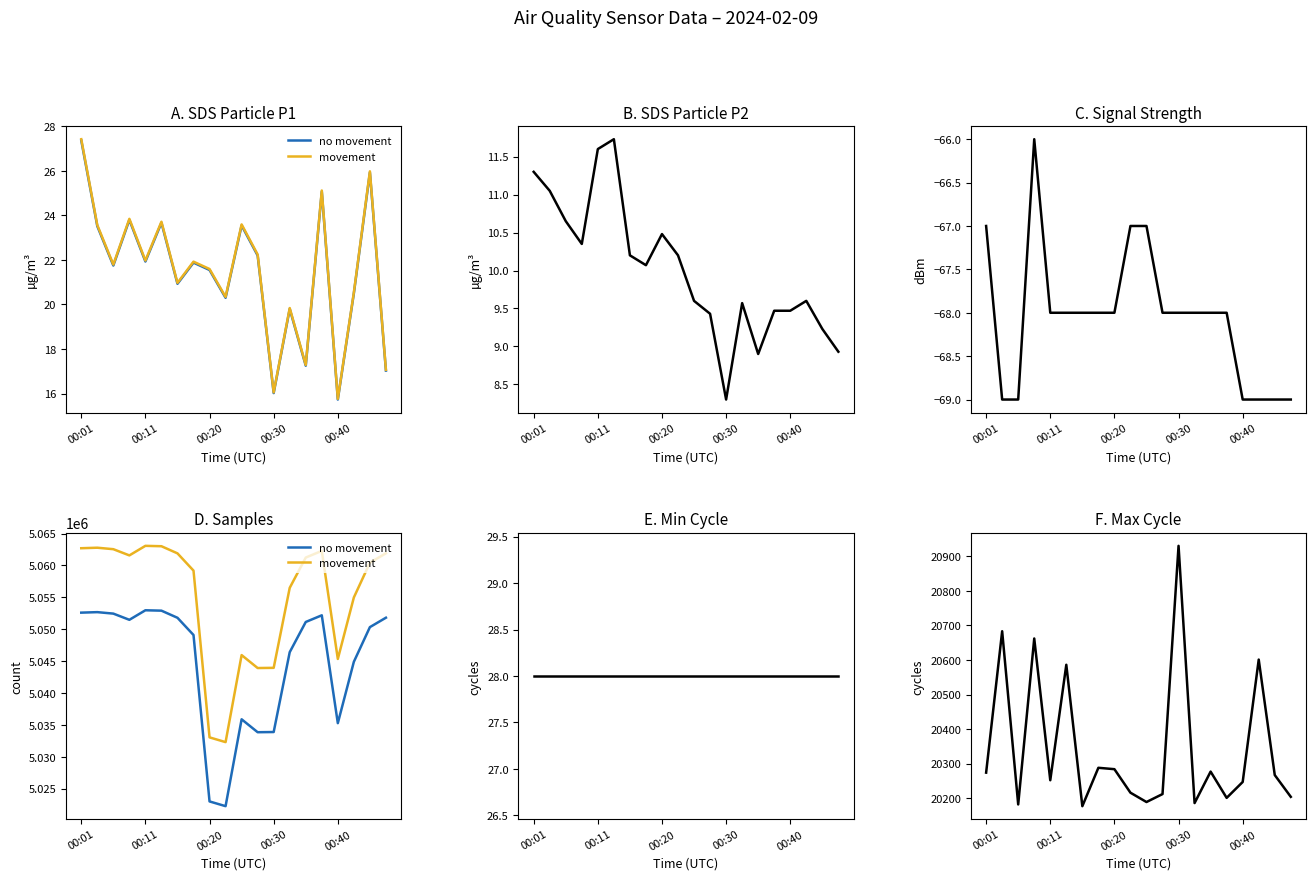

How many data points in Signal are less than -68?

6